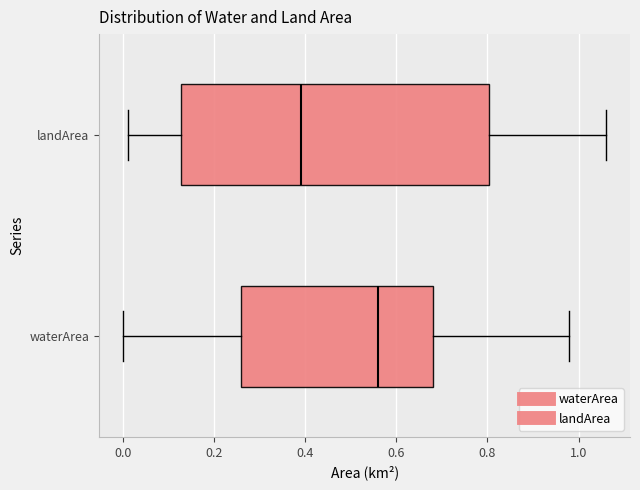

Reading bottom to top, transcribe this box plot: for each box, give where its median line is, the range the box spans, and where its two whiskers end, as read against the x-axis. The values are not printed on the chart, so give them approximately, as read against the axis.

waterArea: median 0.56, box 0.26 to 0.68, whiskers 0.00 to 0.98
landArea: median 0.40, box 0.12 to 0.80, whiskers 0.02 to 1.06